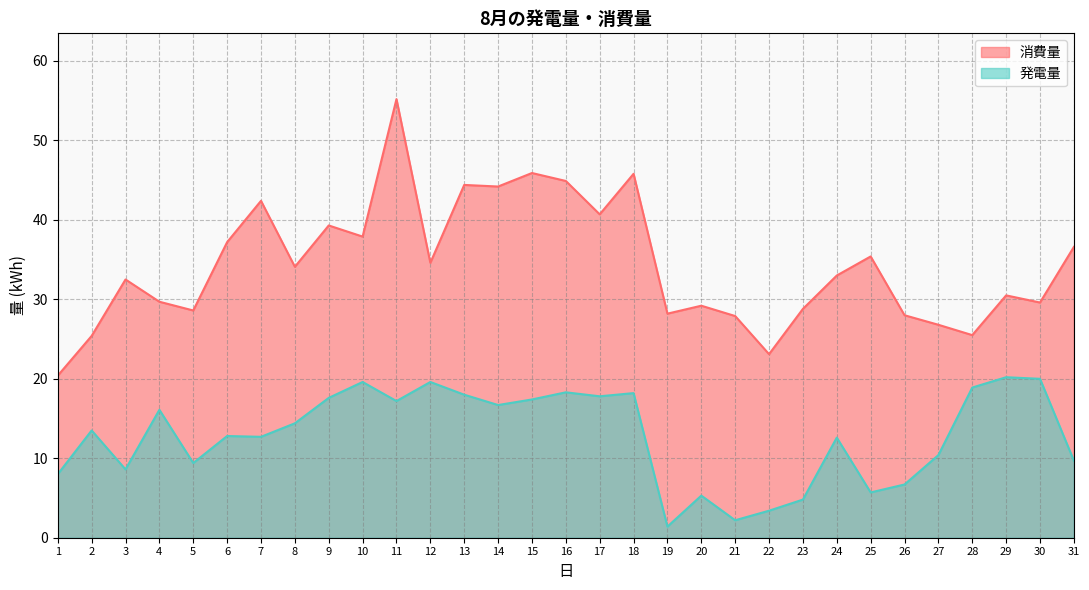

What is the difference between the highest and lowest values at 7?

29.7